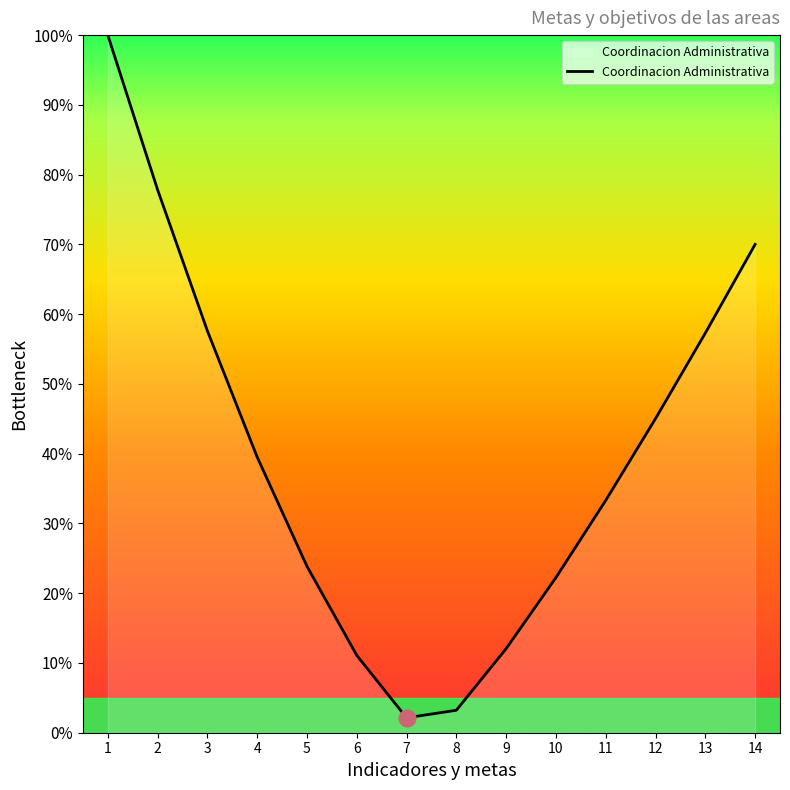

At which category does the data reach its first local valley?

7